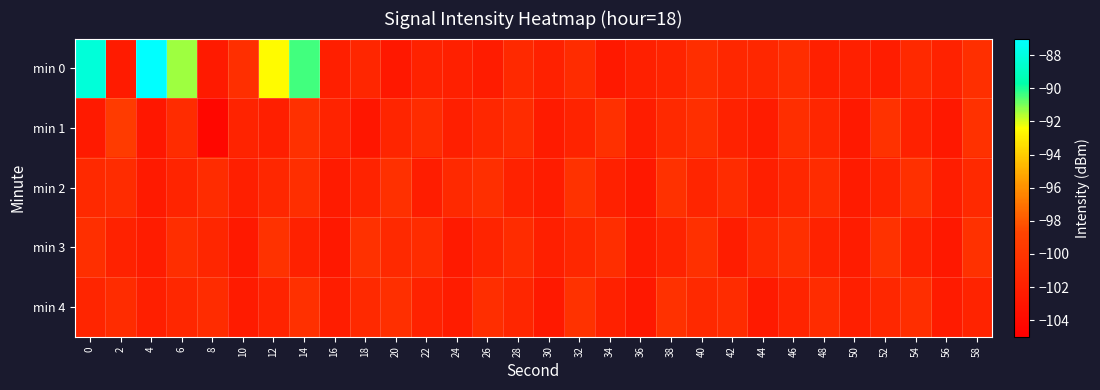

Between 46 and 2, which is larger?

46